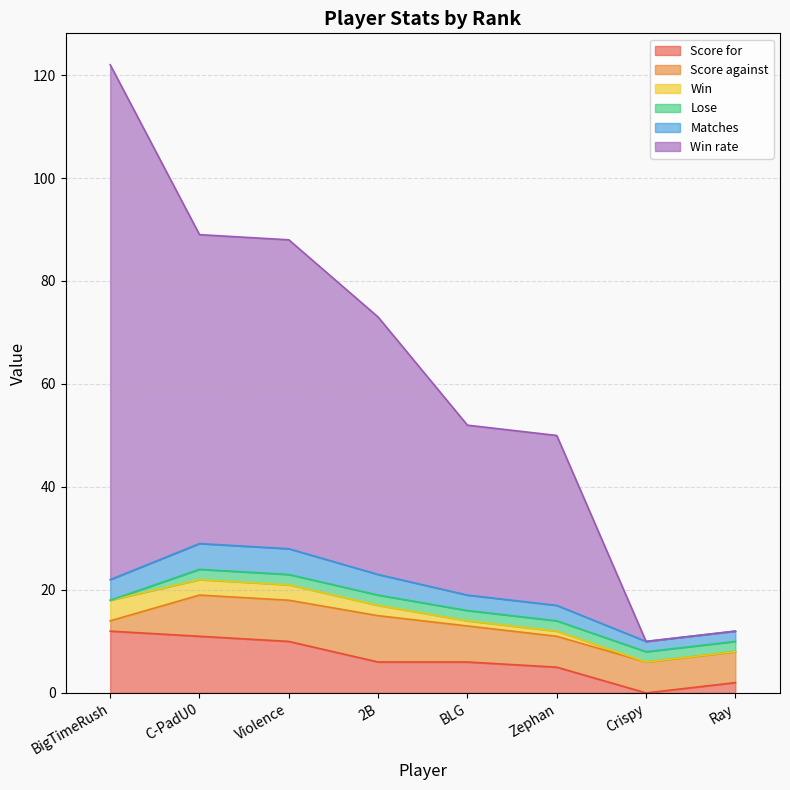

What position from the left is BigTimeRush?

1